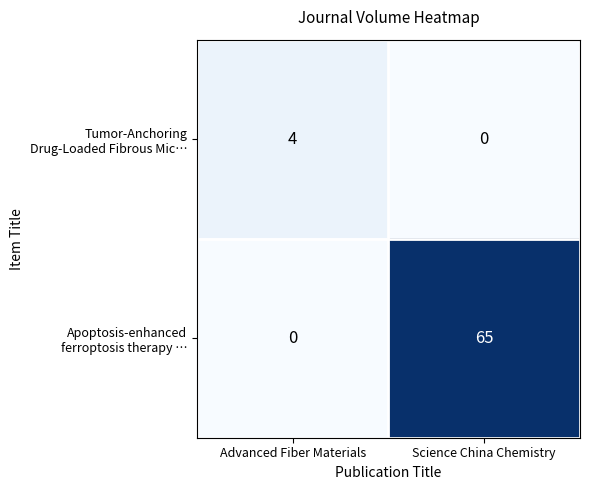

What is the maximum value shown in the chart?

65